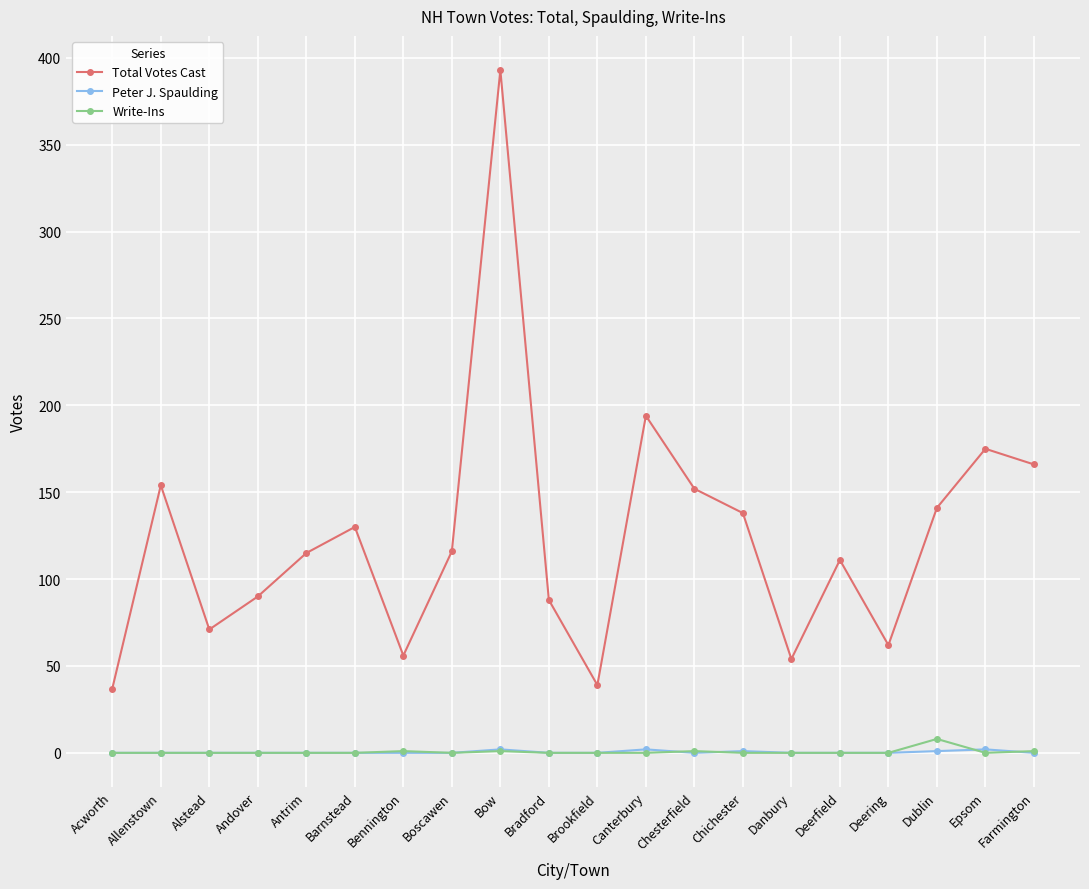

How many data points in Total Votes Cast are less than 116?

10